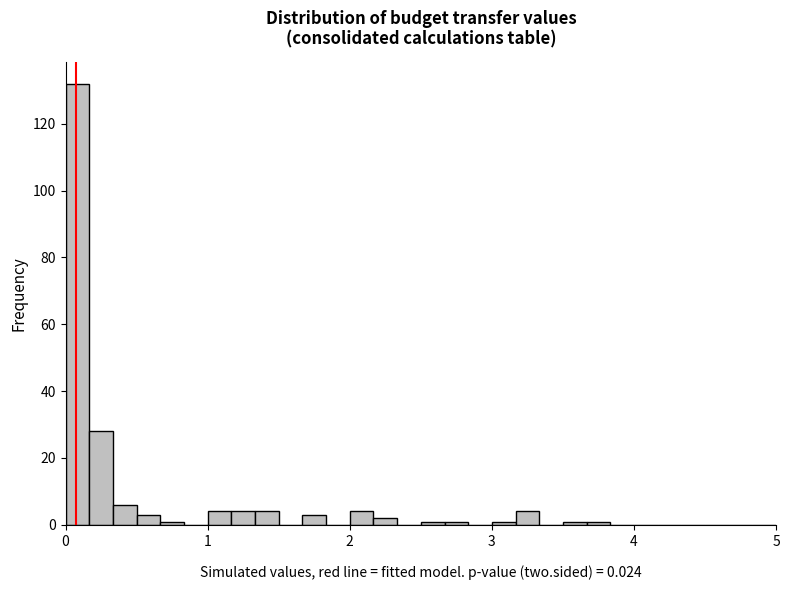

Read against the x-axis, roughly where is the centre of the tallest bar?

0.1